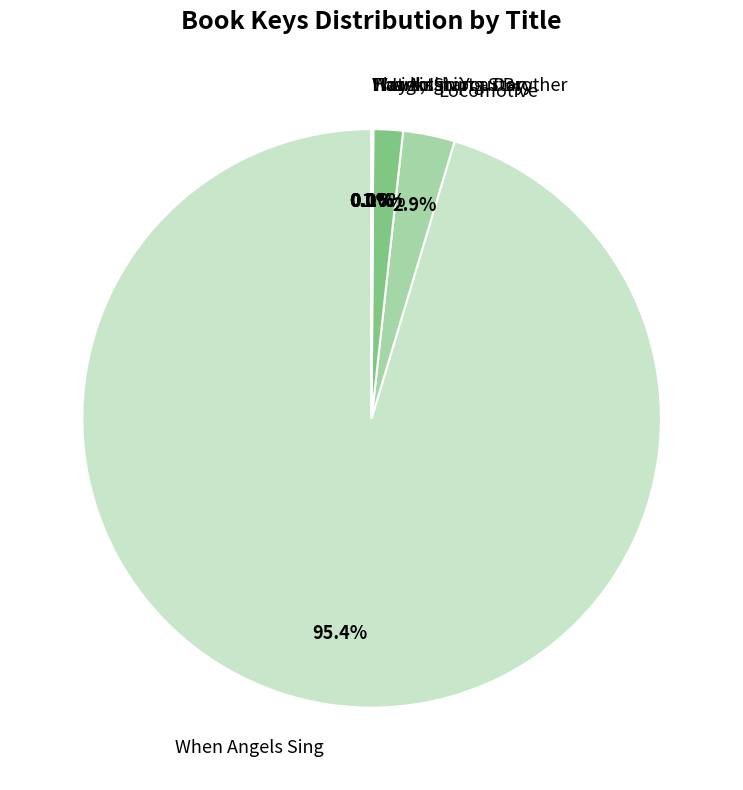

Between Locomotive and Lightship, which is larger?

Locomotive